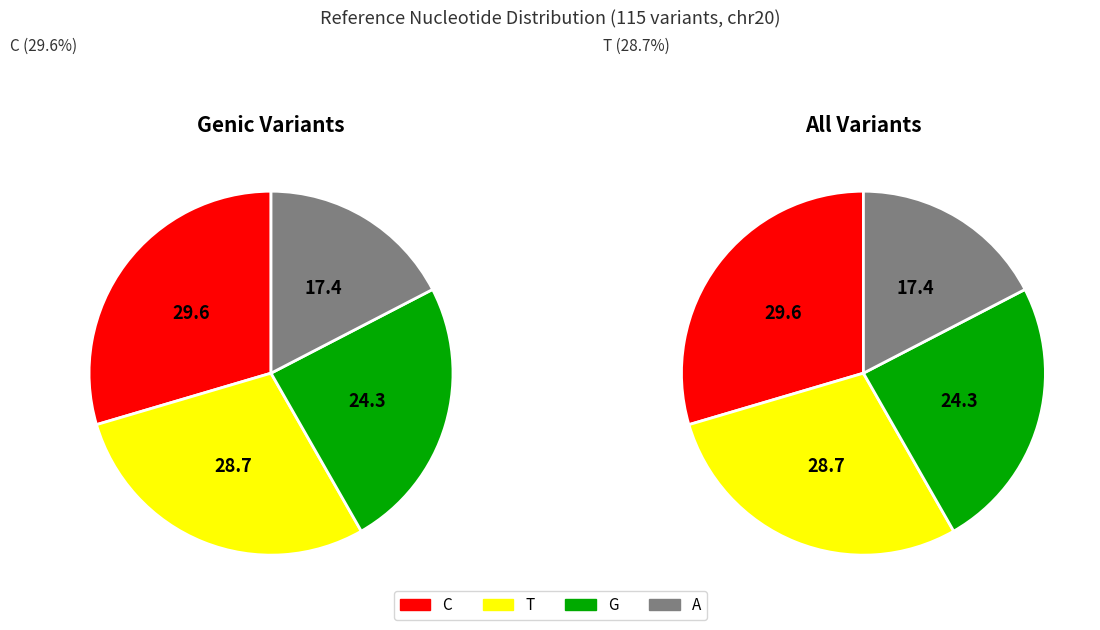

What is the ratio of the value at G to the value at A?

1.4